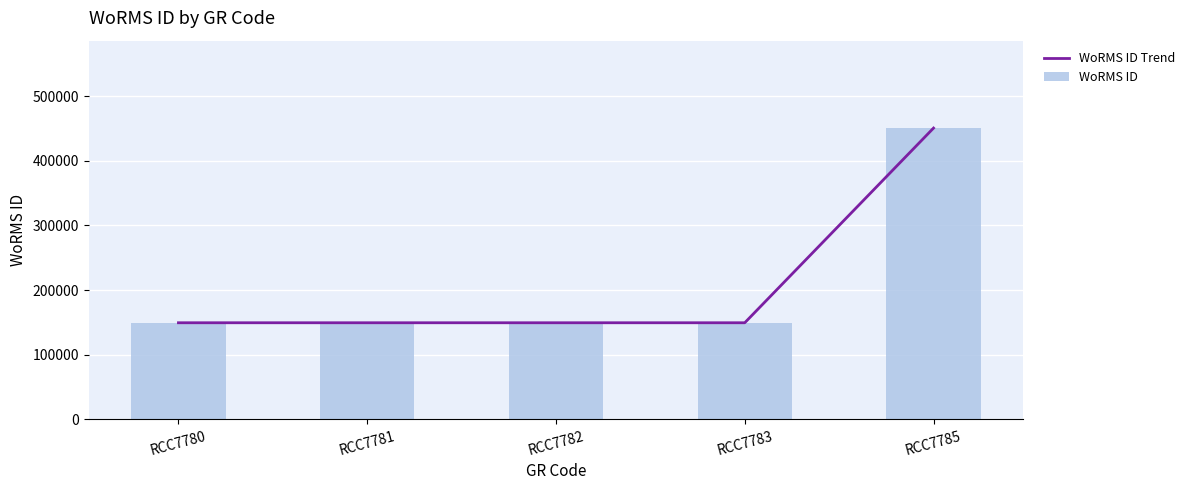

What is the total value across all series at RCC7785?

901238